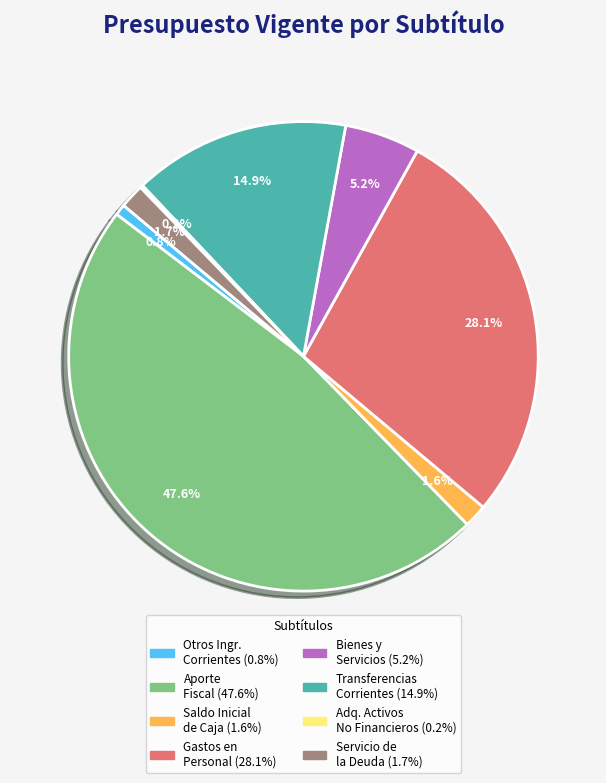

Is there any slice that represents more than half of the pie?

No